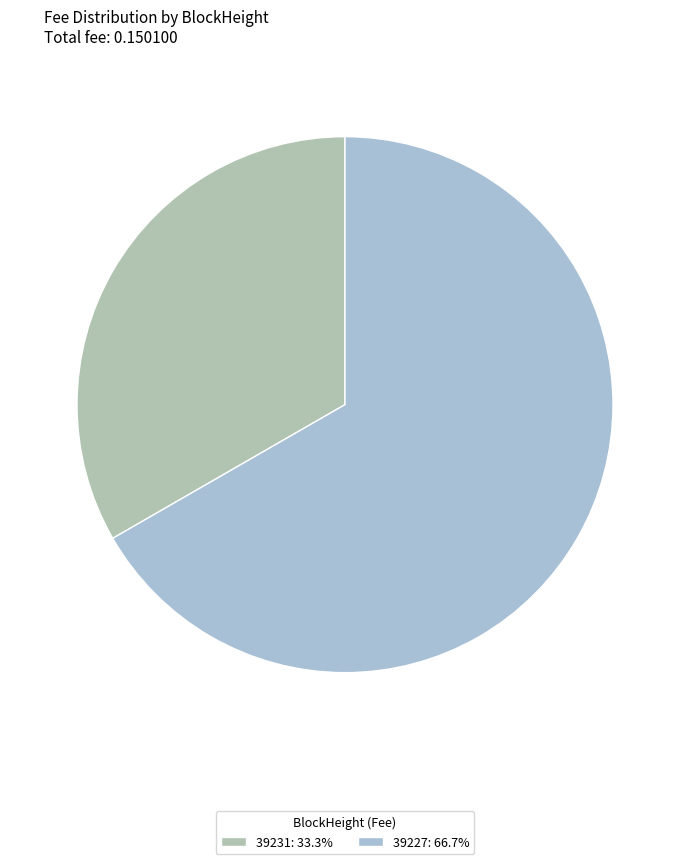

Rank the categories by value from highest to lowest.

39227, 39231